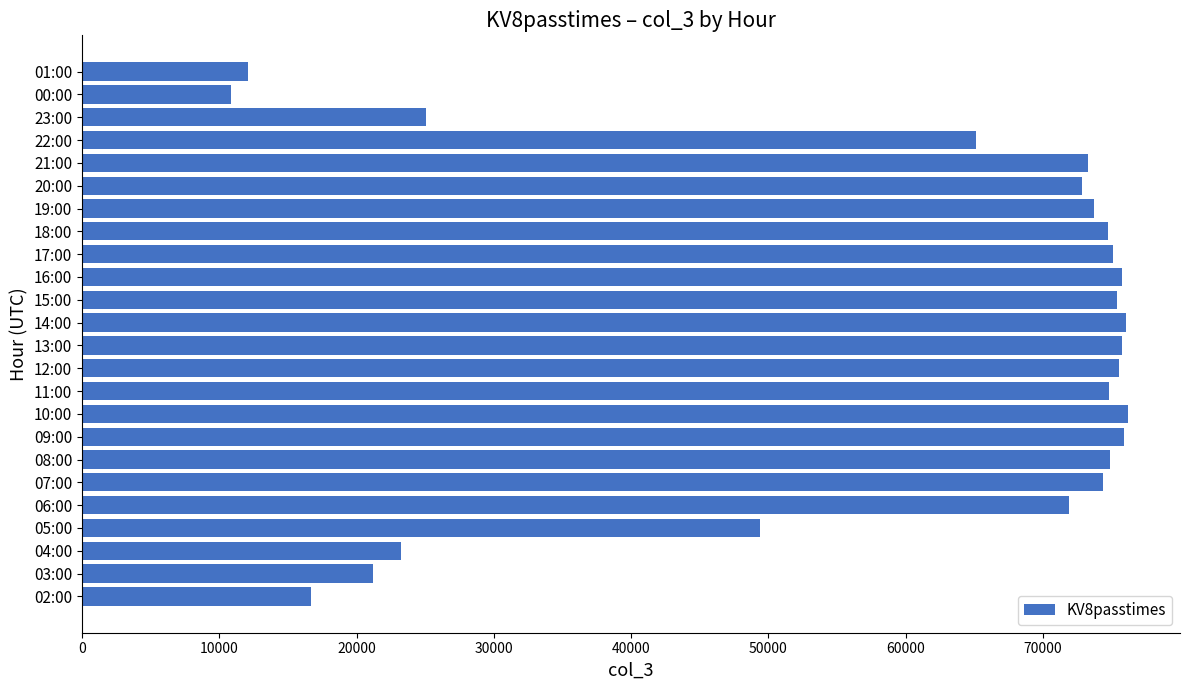

What value does the data have at 00:00?

10884